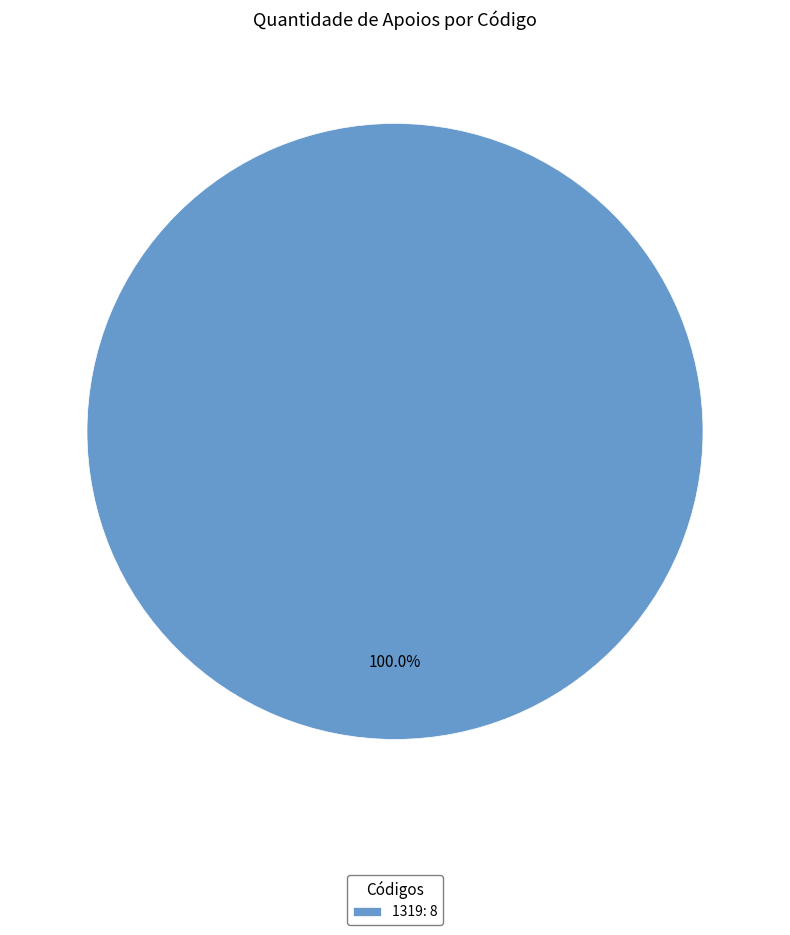

Rank the categories by value from lowest to highest.

1319: 8